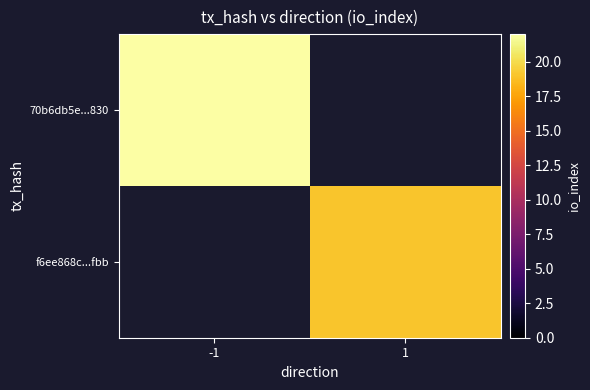

Which label corresponds to the smallest value in the chart?

1